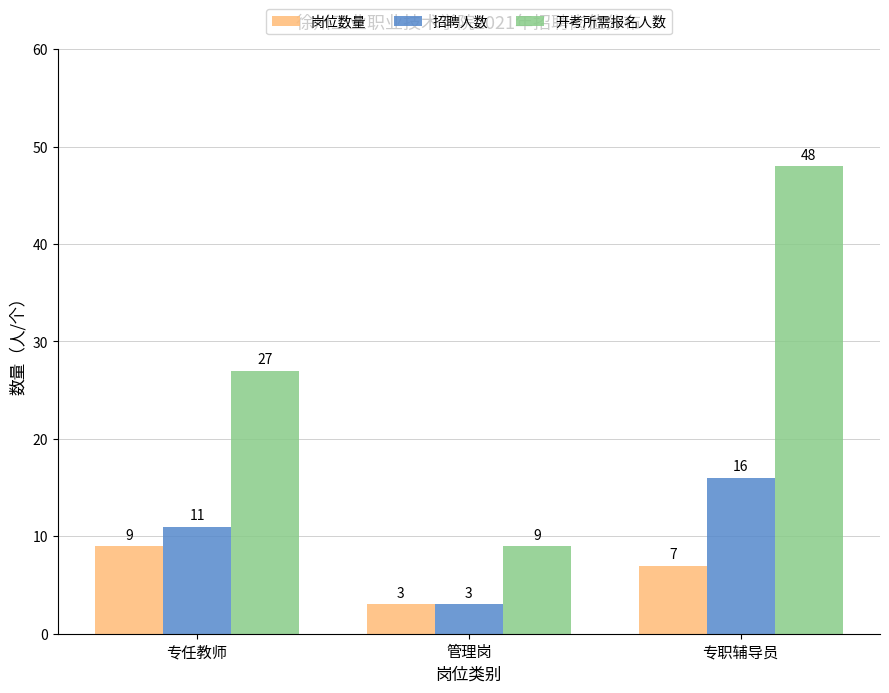

How many data points in 岗位数量 are less than 7?

1